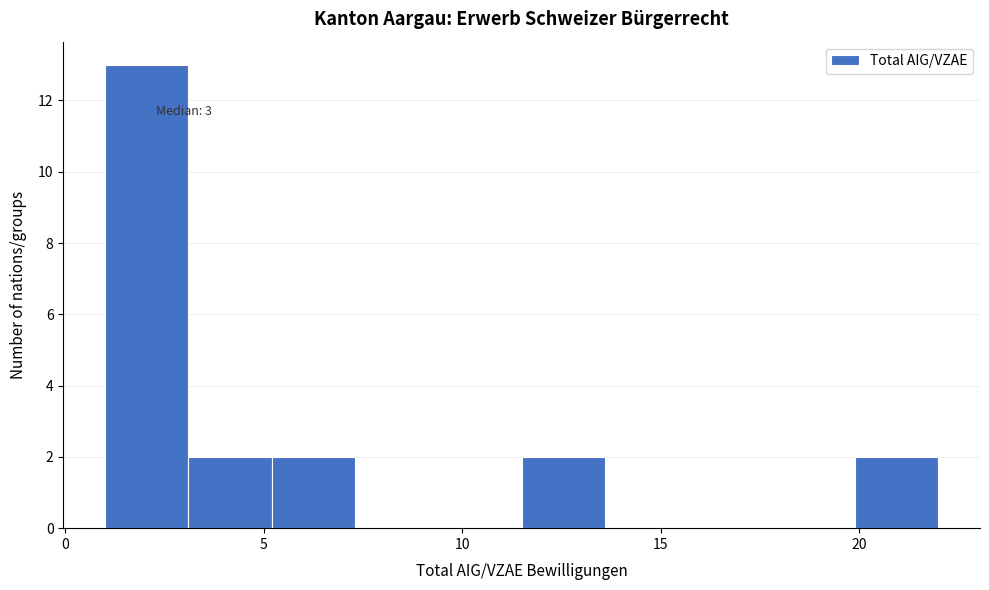

Over which range of the x-axis is the bar tallest?

1.0 to 3.1